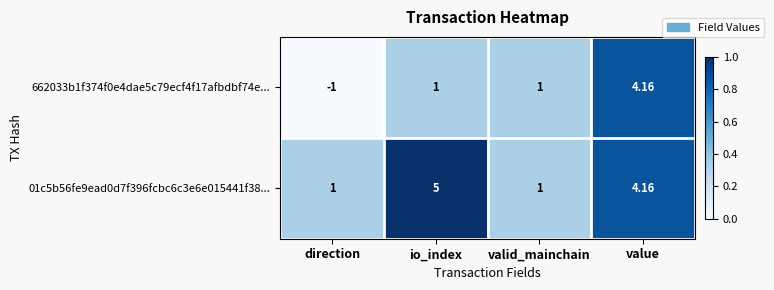

At which category is the sum across all series the highest?

value